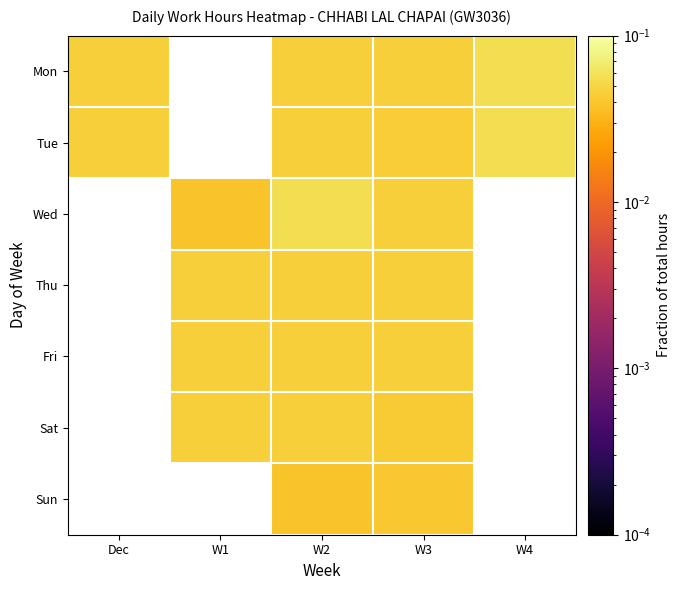

True or false: Tue has a value of 0.1 at W2.

False